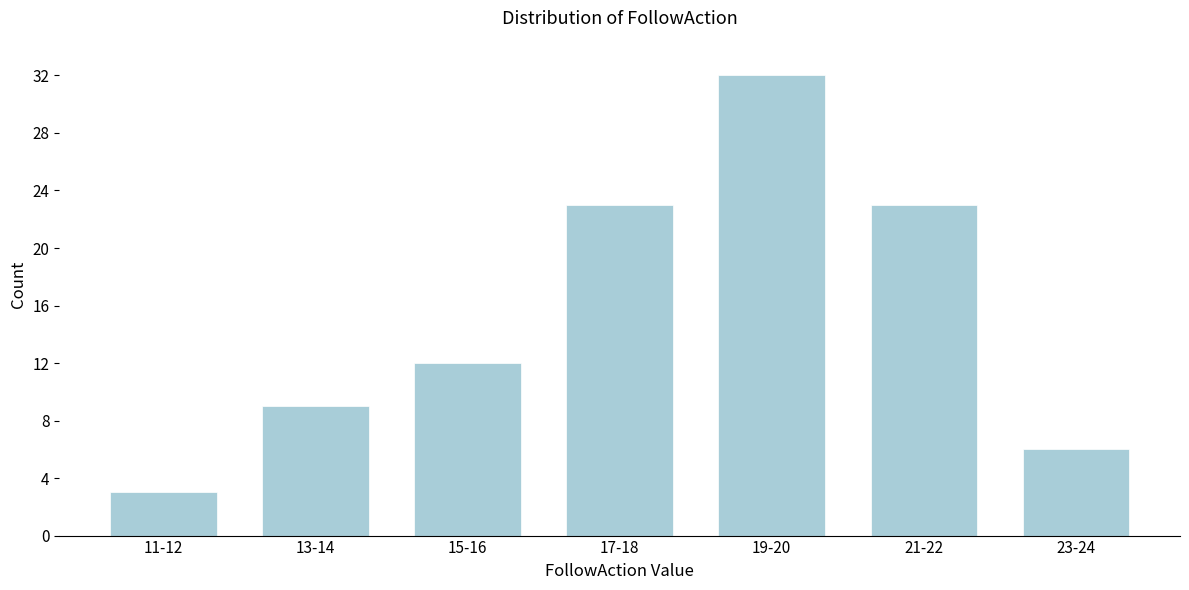

Reading left to right, transcribe all the data shown in this chart.

3	9	12	23	32	23	6